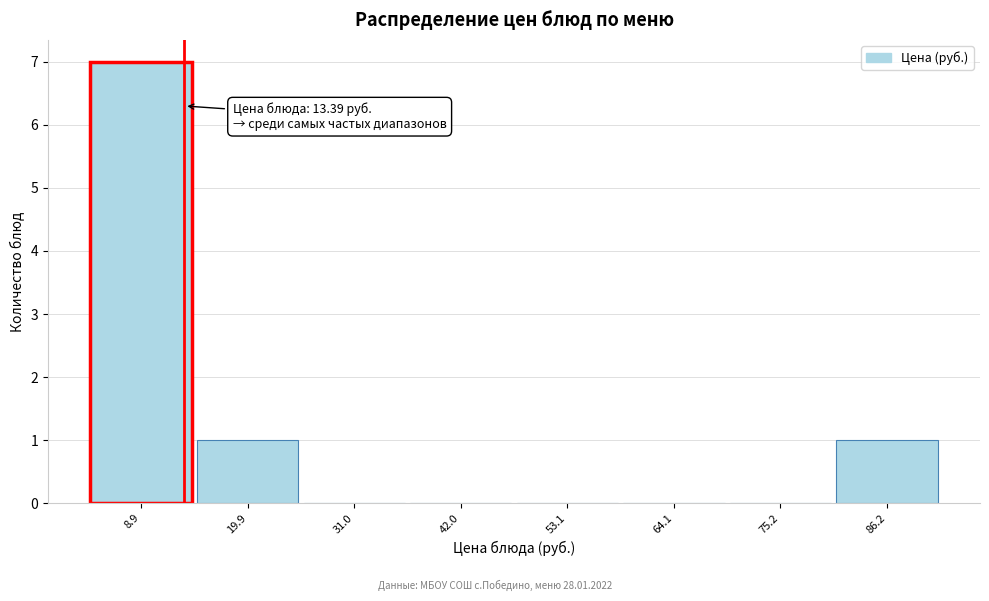

Over which range of the x-axis is the bar tallest?

4 to 14